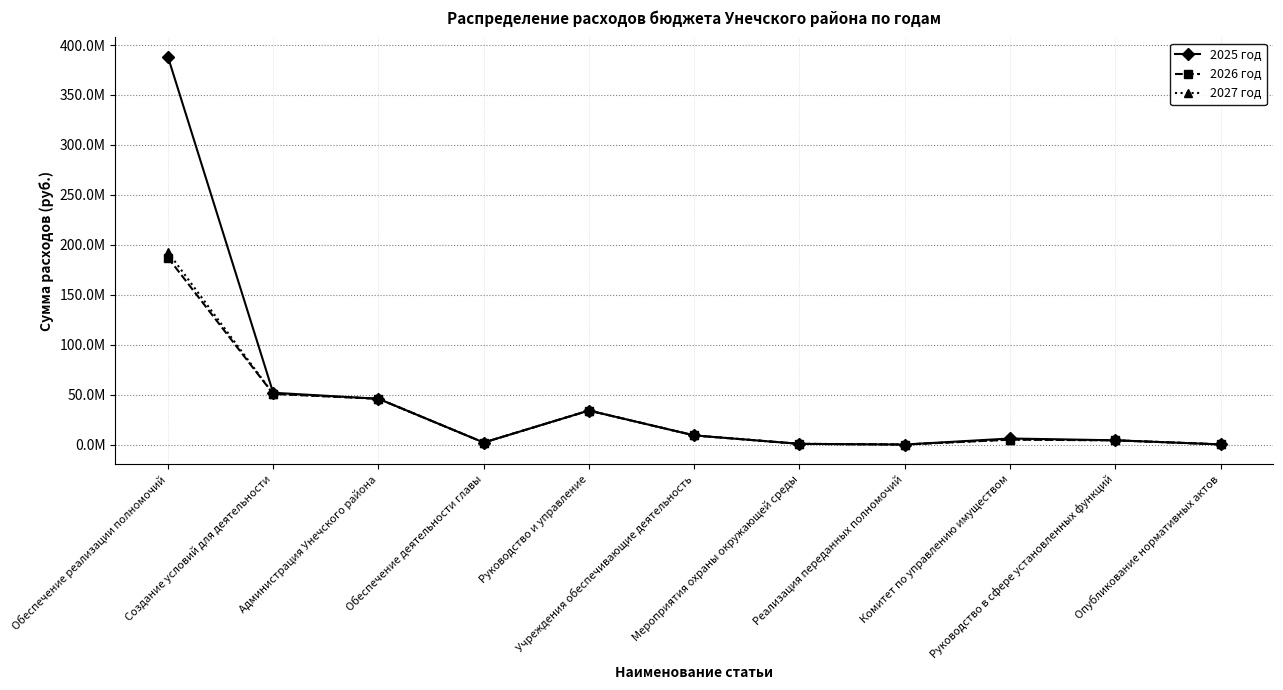

Which series has the largest range (max minus min)?

2025 год